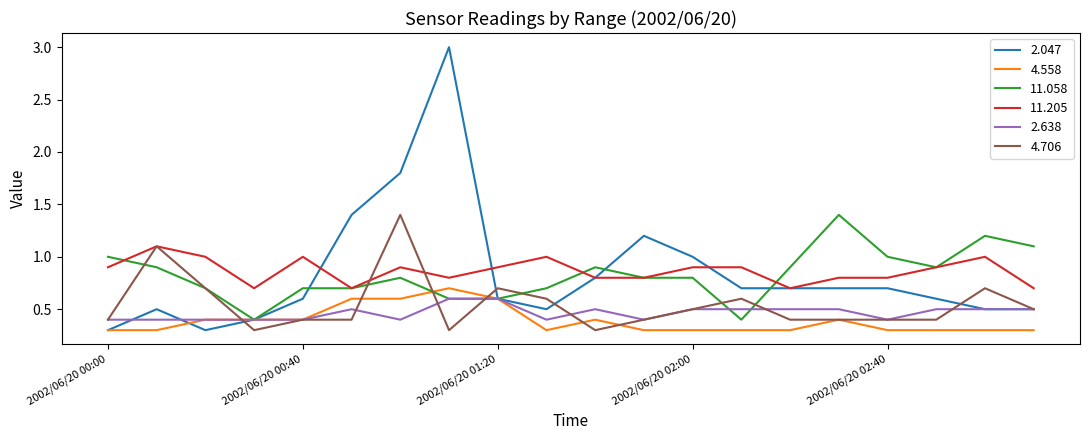

Which series has the widest spread of values?

2.047